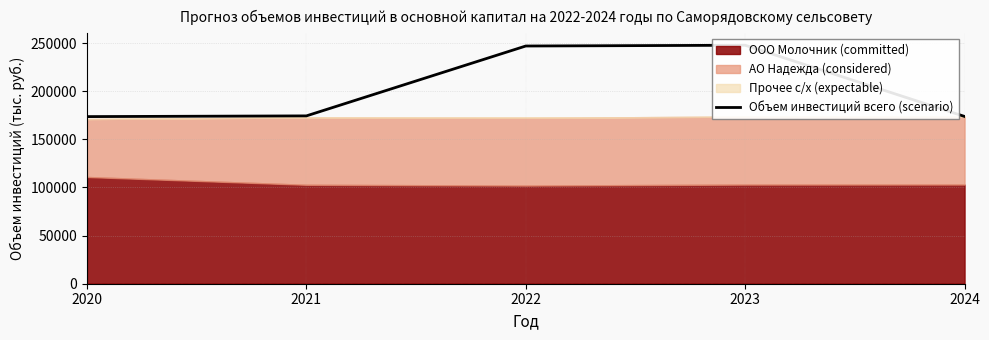

What is the value of the 1st point from the left?

173663.4